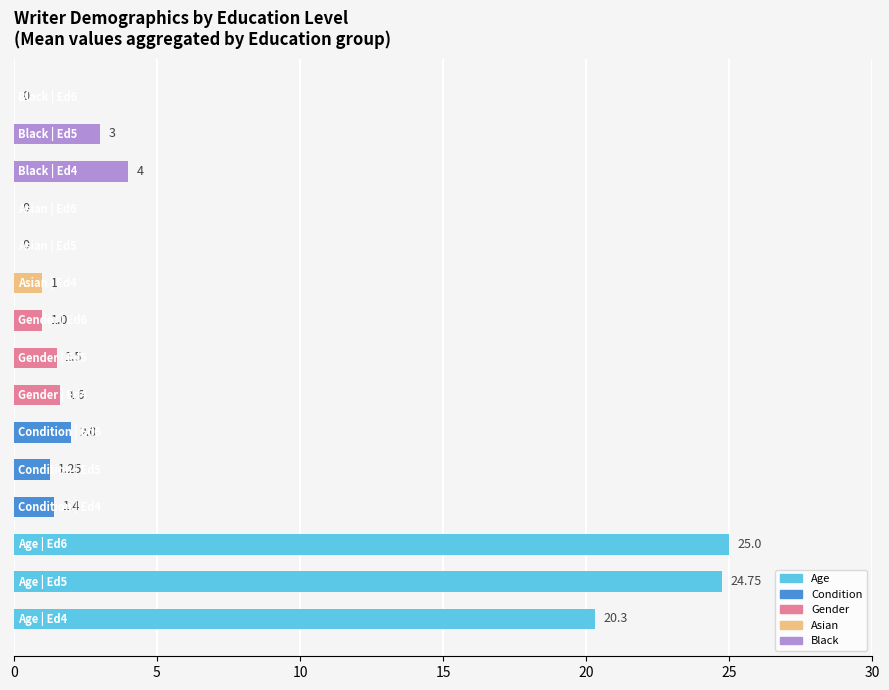

What is the sum of all values?

86.8